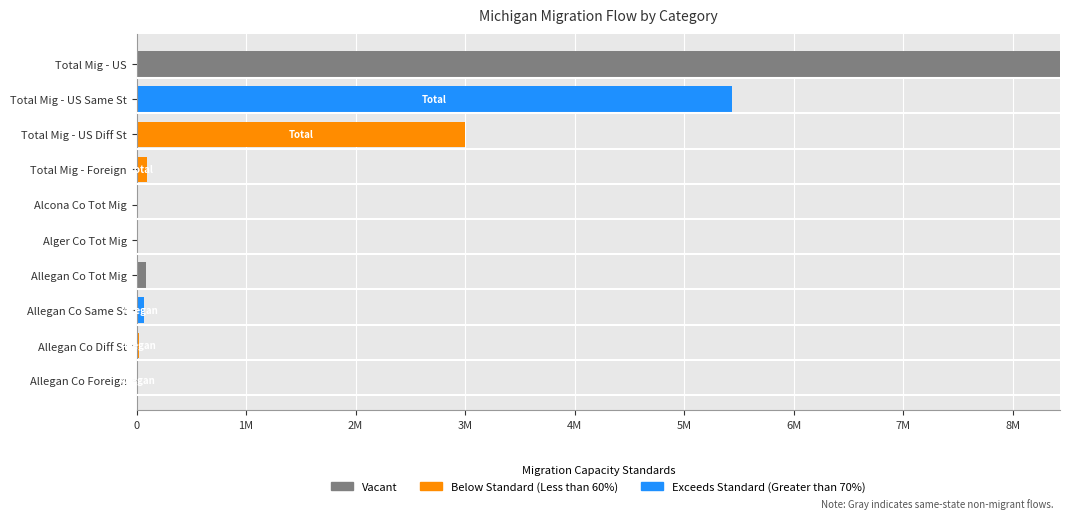

What are all the series names shown in the legend?

Vacant, Below Standard (Less than 60%), Exceeds Standard (Greater than 70%)